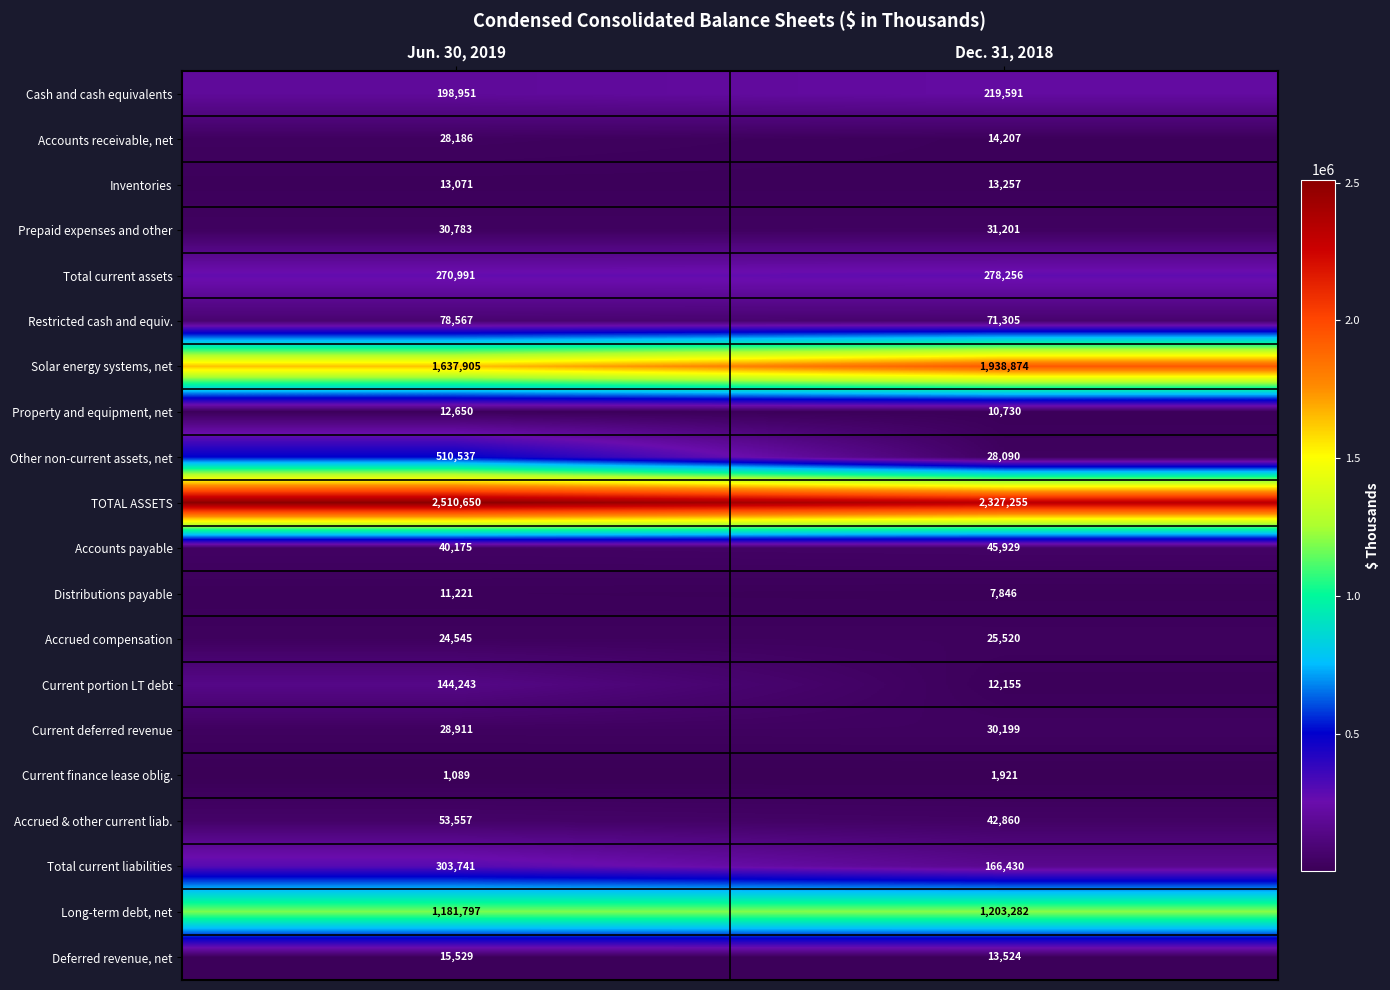

What is the total value across all series at Jun. 30, 2019?

7097099